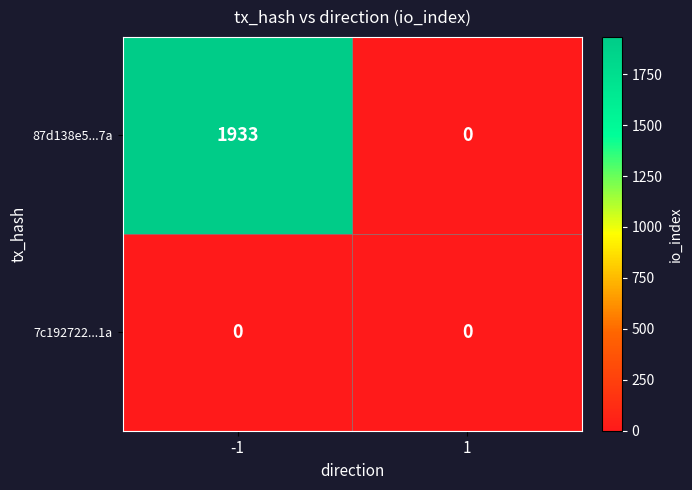

Which series has the largest total across all categories?

87d138e5...7a